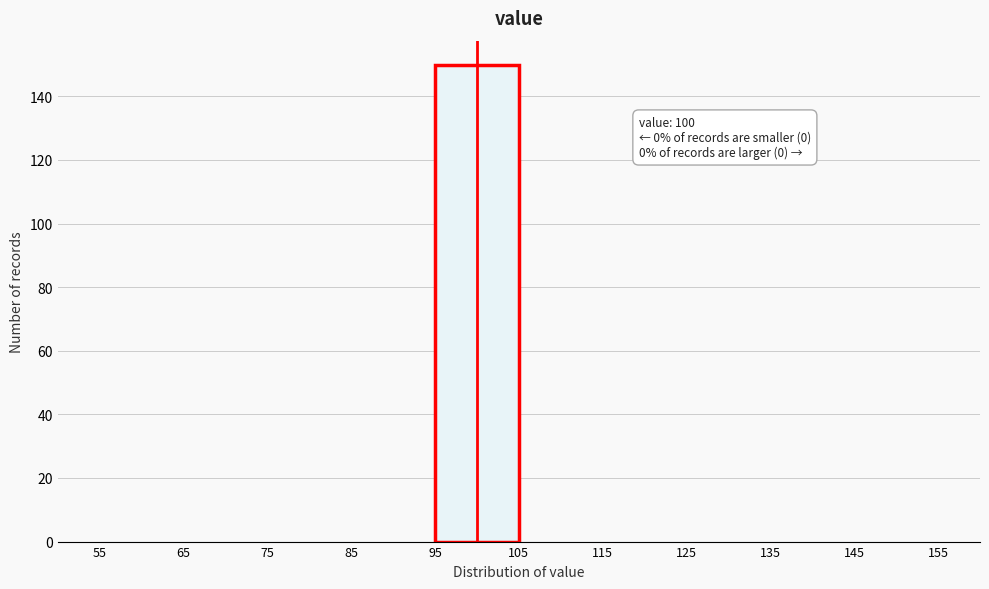

Which range on the x-axis has the tallest bar?

95 to 105